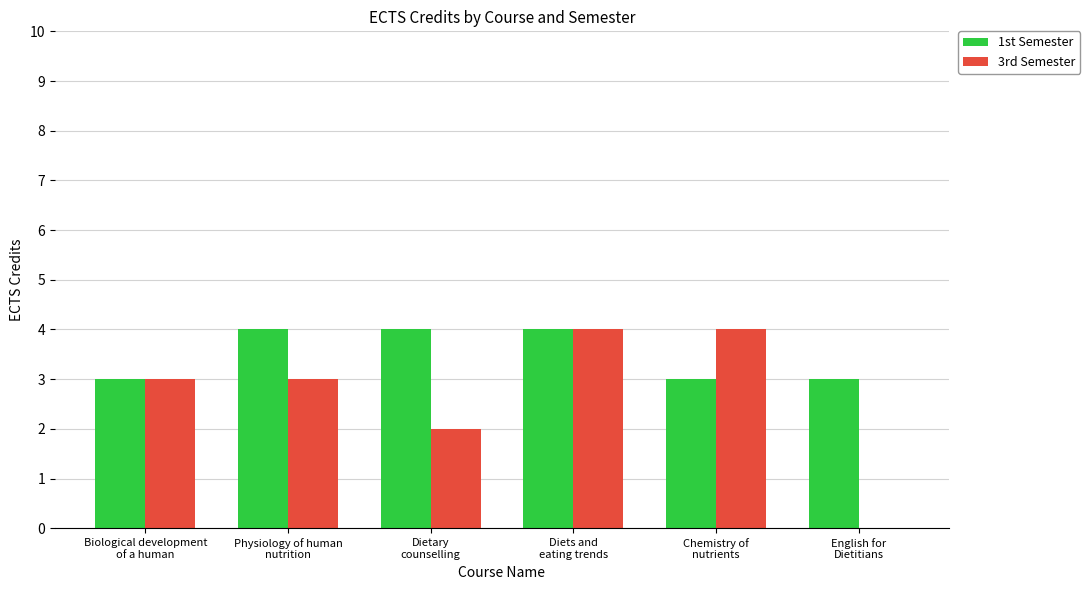

How many groups of bars are there?

6